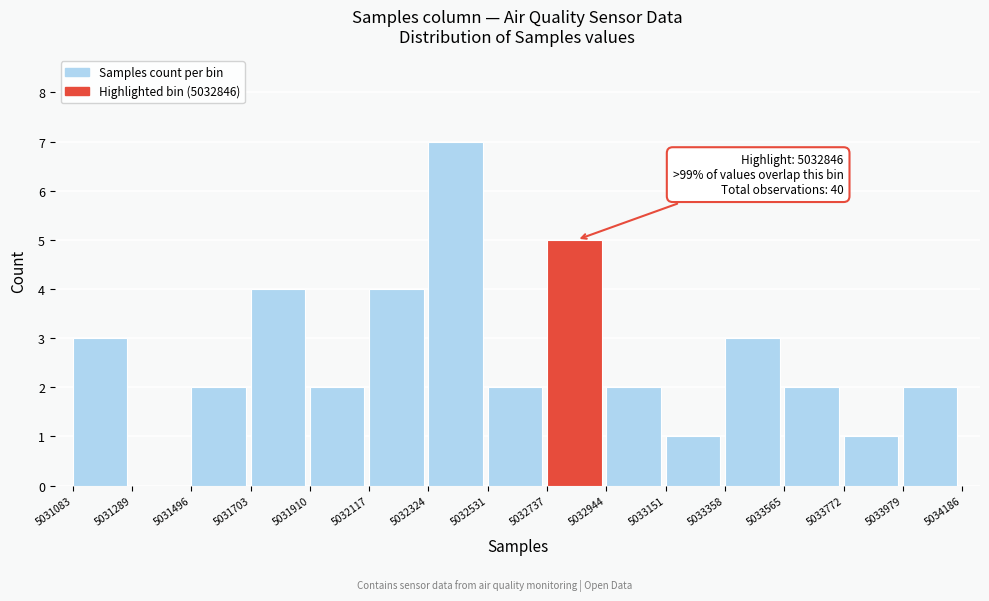

Over which range of the x-axis is the bar tallest?

5032324 to 5032531